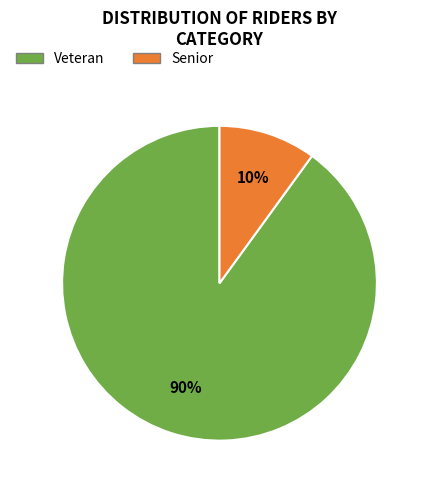

Is the sum of Veteran and Senior greater than half?

Yes